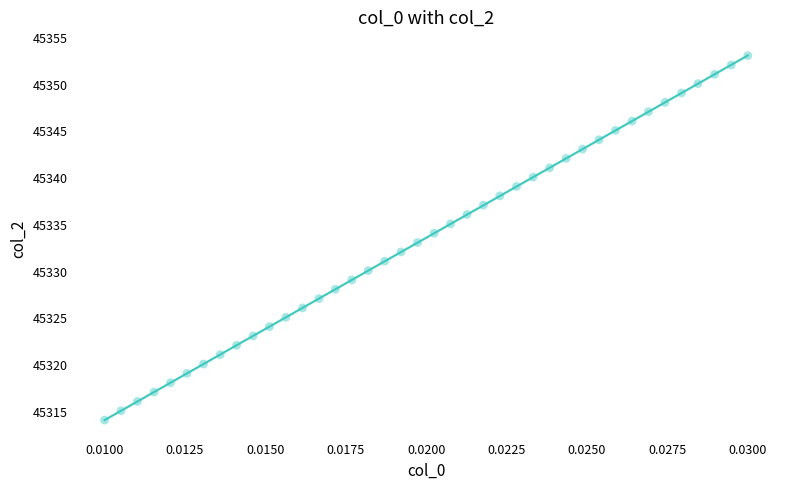

What is the range of Y values (max minus min)?

39